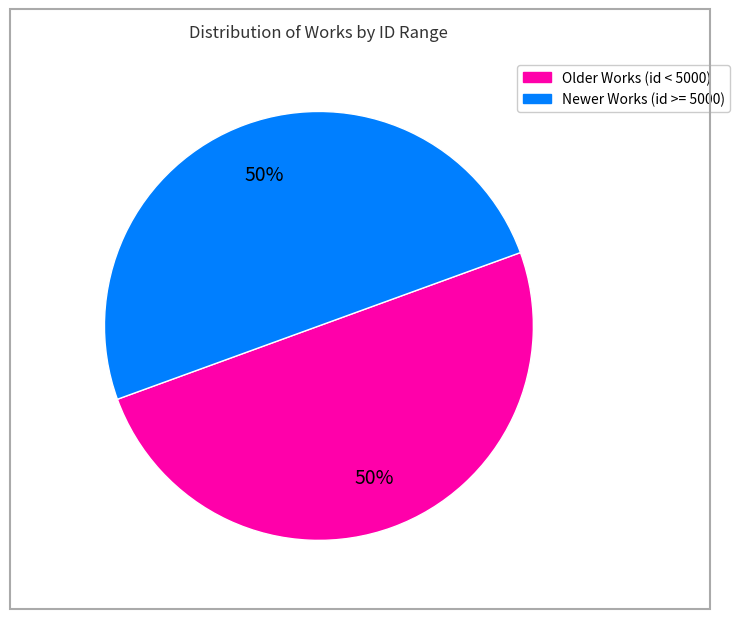

How many slices are in this pie chart?

2